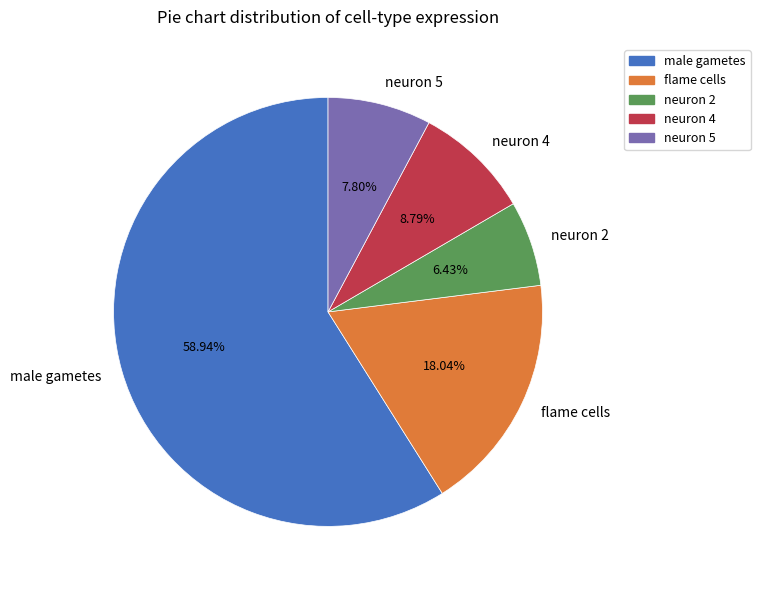

How many slices are in this pie chart?

5